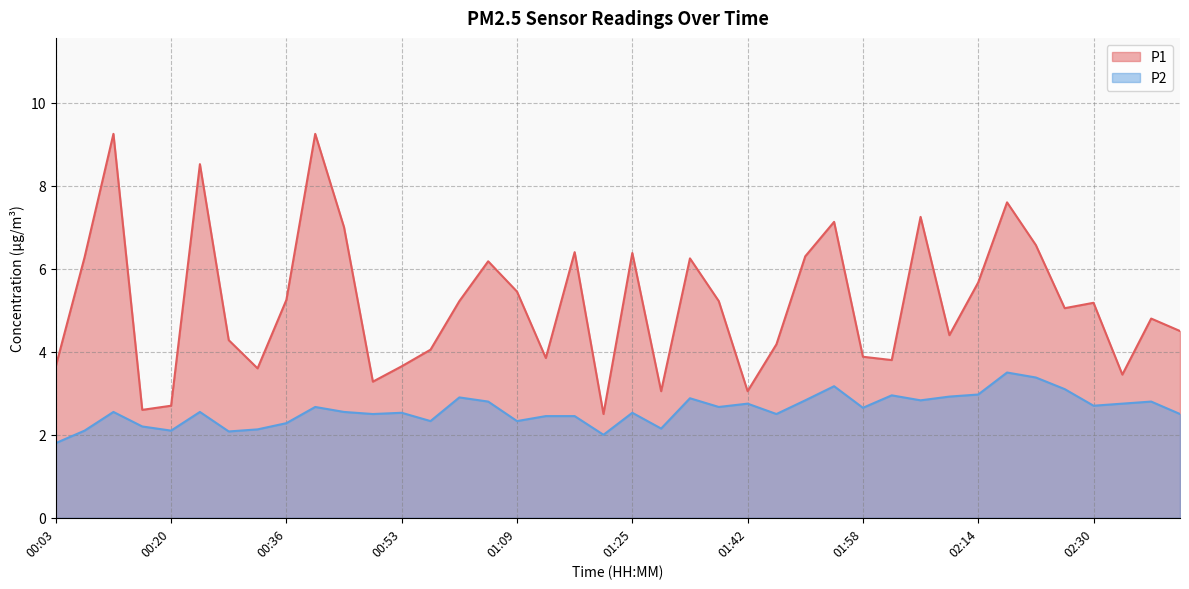

What is the difference between the maximum and second lowest values in the P2 series?

1.5